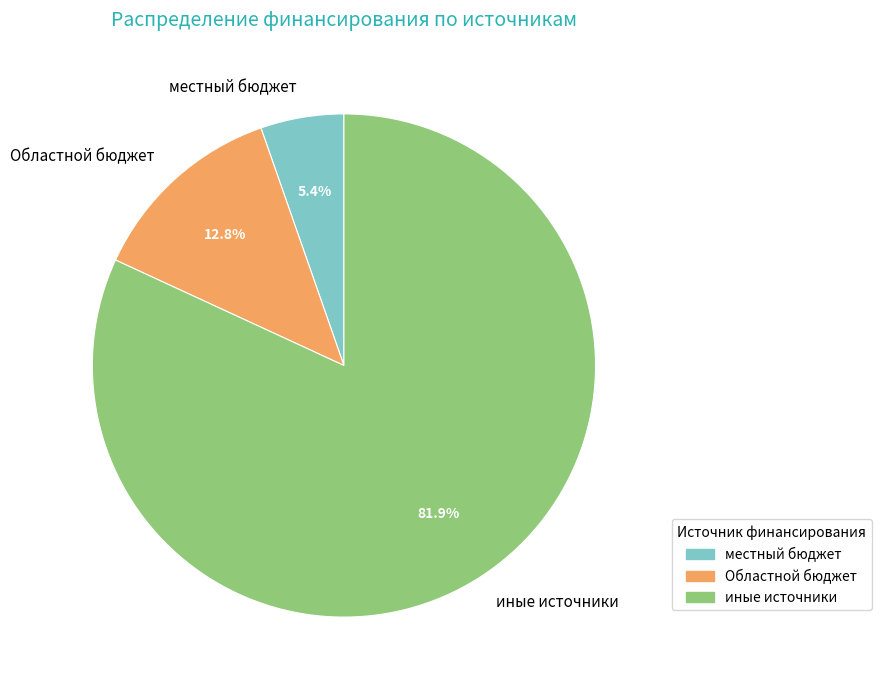

Is there any slice that represents more than half of the pie?

Yes